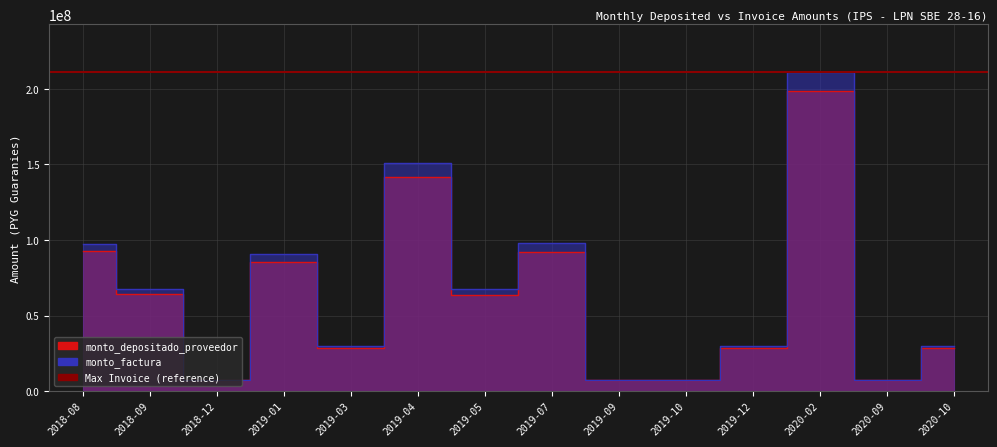

Is it true that monto_factura equals 221605314 at 2019-04?

False